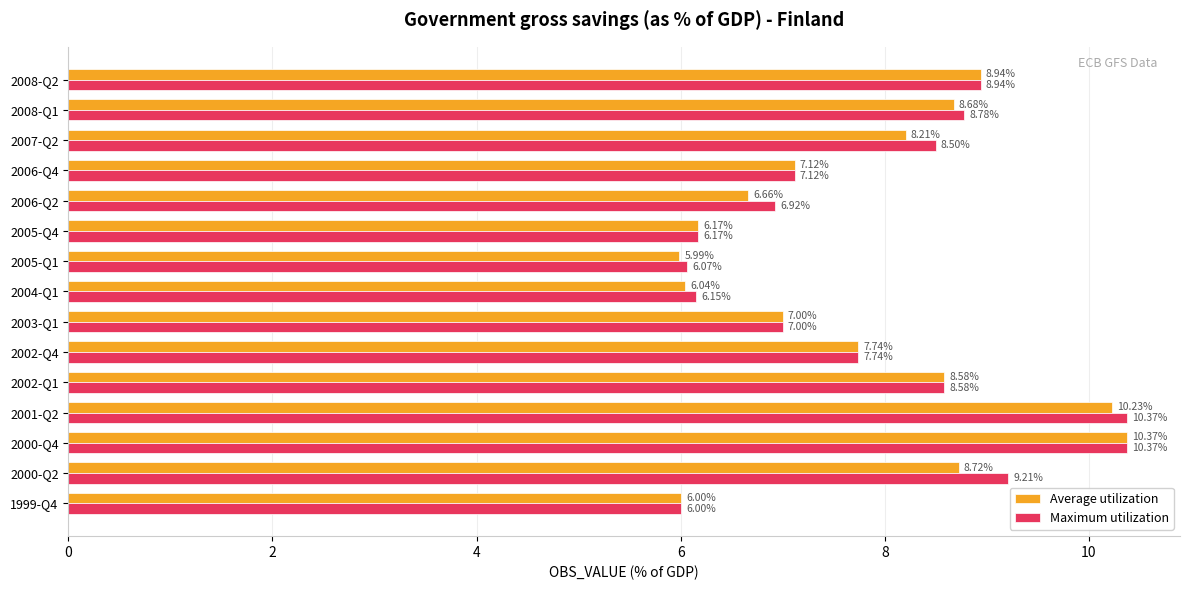

Which series has the widest spread of values?

Average utilization